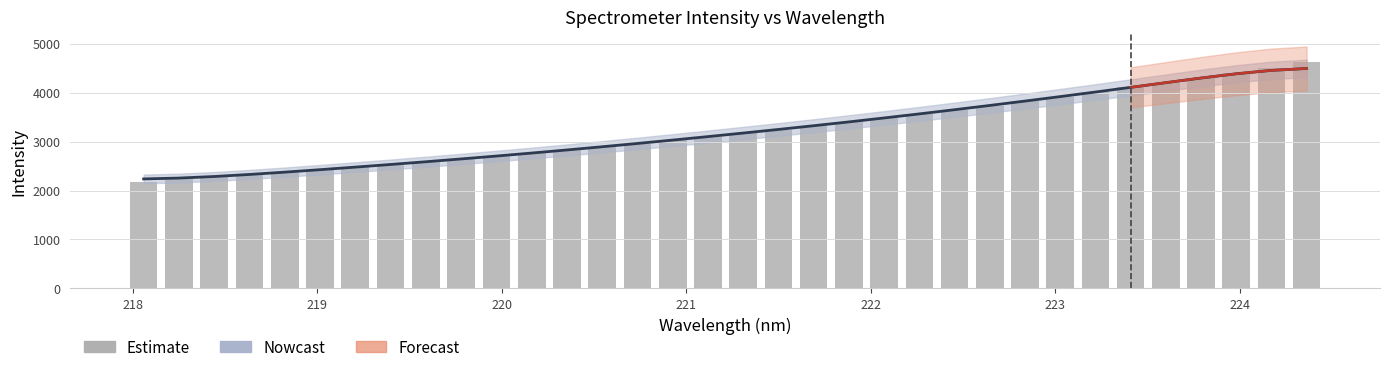

Reading left to right, extract all data points from this chart.

Nowcast: 2237.1	2254.8	2286.9	2328.7	2375.9	2426.3	2478.7	2532.8	2588.5	2645.8	2705.0	2766.3	2829.5	2894.9	2962.3	3031.5	3102.4	3174.9	3248.9	3324.8	3403.0	3483.8	3566.9	3652.2	3739.5	3828.9	3920.3	4013.8	4109.1	4205.3	4300.0	4387.0	4456.1	4495.1
Estimate: 2183.8	2229.8	2272.0	2324.8	2371.3	2422.9	2475.3	2530.1	2585.1	2643.1	2699.8	2761.8	2825.3	2891.3	2958.9	3025.5	3101.0	3174.3	3245.6	3317.4	3397.4	3479.4	3562.7	3648.5	3735.2	3826.1	3914.7	4009.2	4106.4	4204.0	4299.5	4406.5	4509.0	4619.1